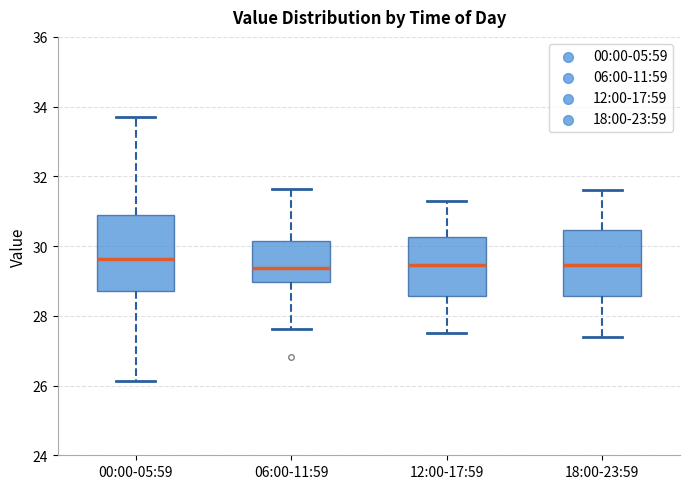

Where does the median line of the box for 12:00-17:59 sit on the y-axis? The values are not printed on the chart, so give them approximately, as read against the axis.

29.4